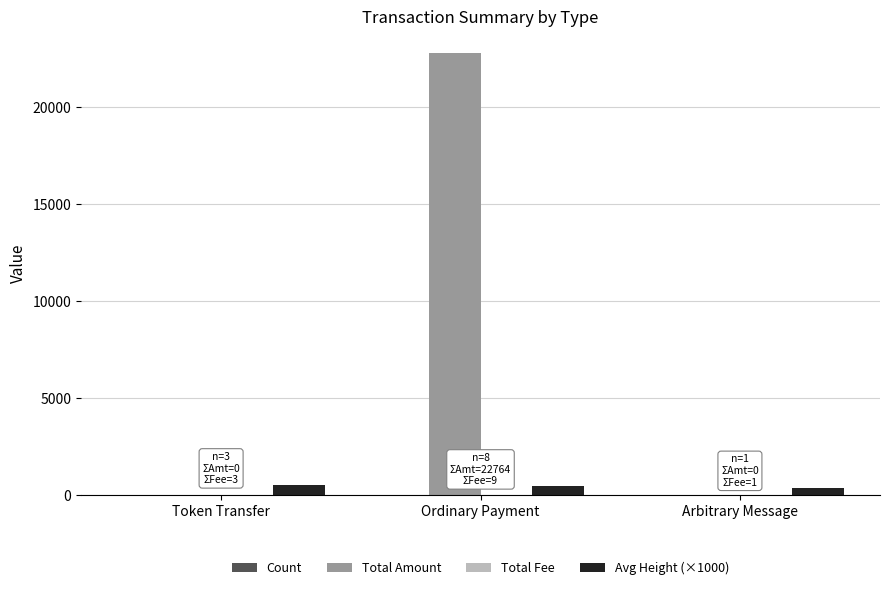

True or false: Total Amount has a value of 8074.7 at Arbitrary Message.

False